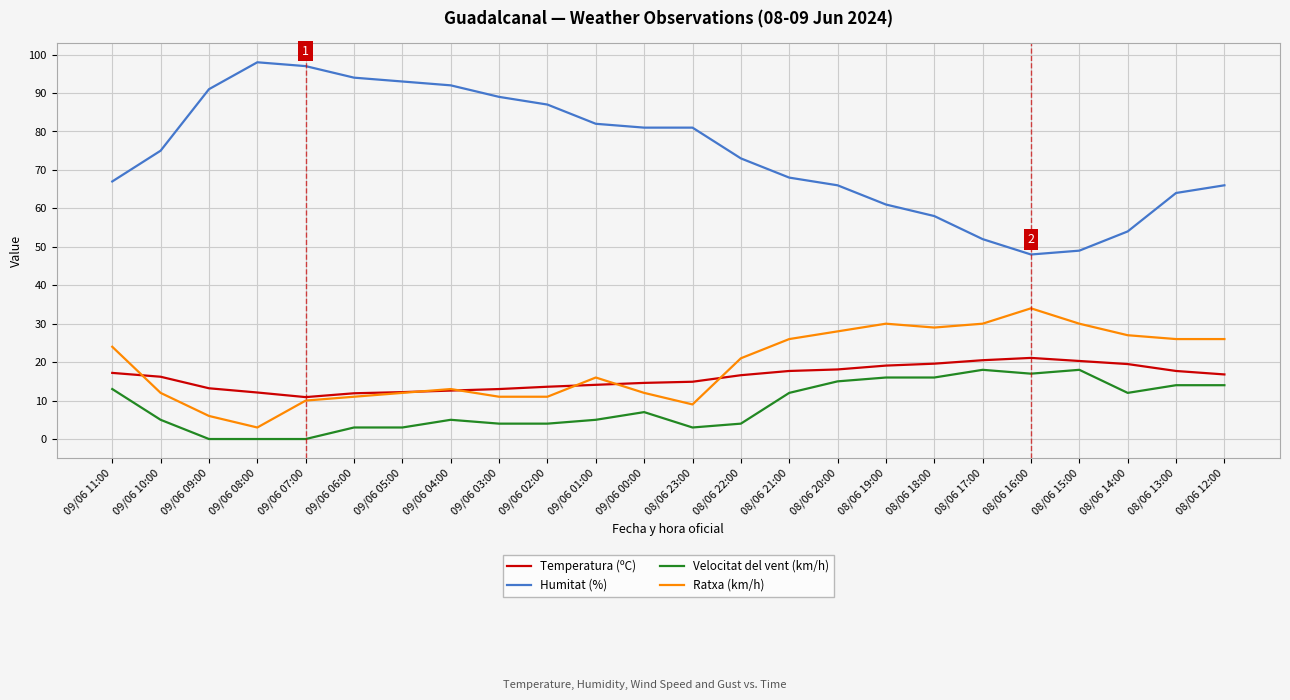

What is the difference between the Ratxa (km/h) values at 08/06 13:00 and 09/06 08:00?

23.0